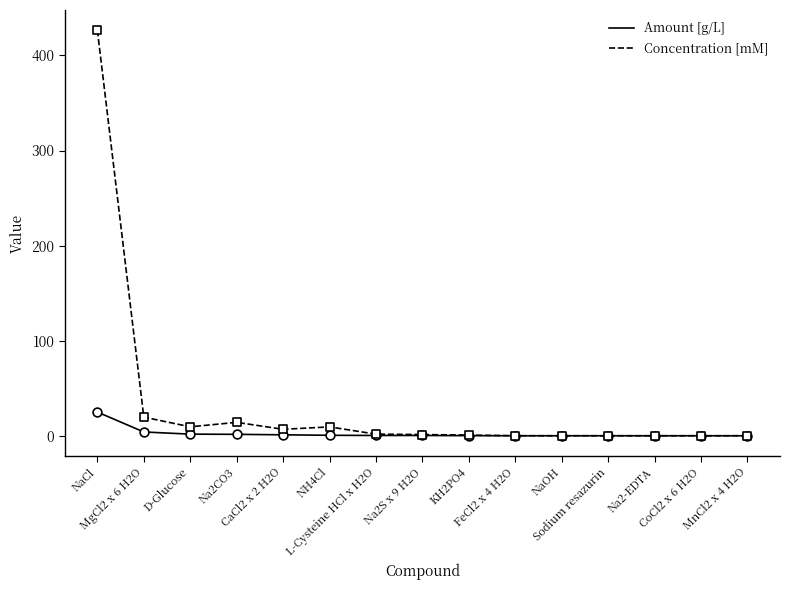

Rank the series by their average value, from lowest to highest.

Amount [g/L], Concentration [mM]